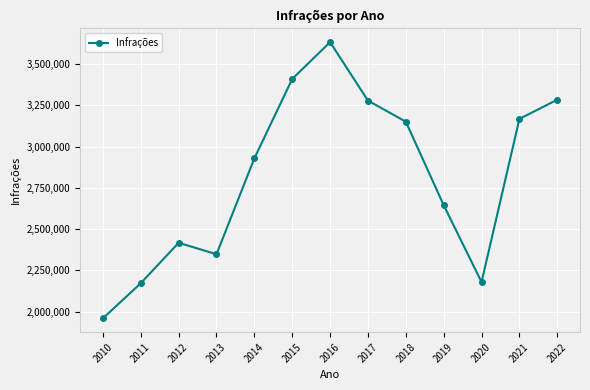

Read the value at 2017, to the nearest 50.

3278250